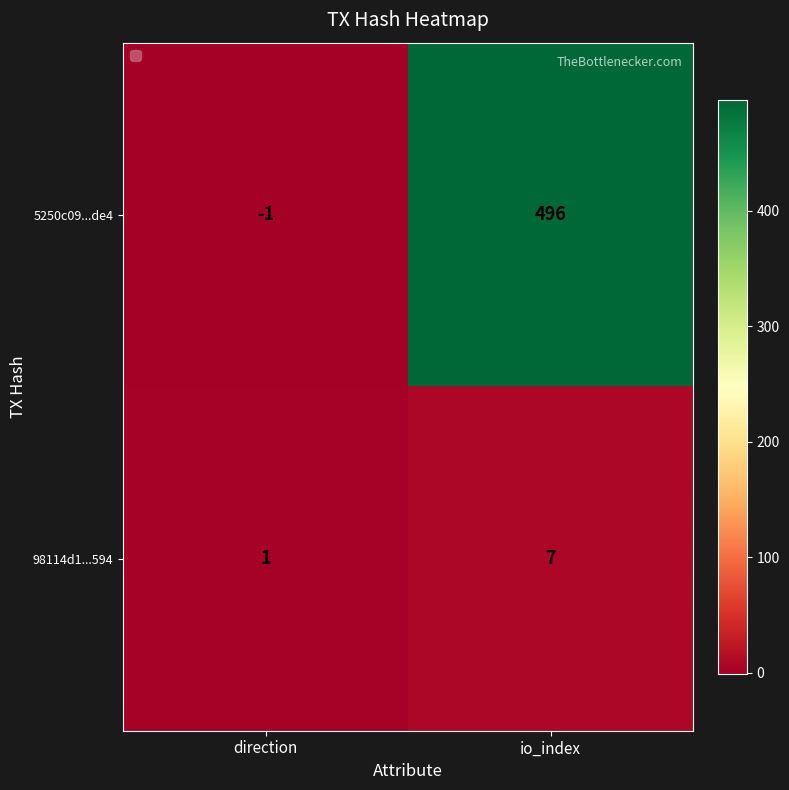

What is the difference between the highest and lowest values at direction?

2